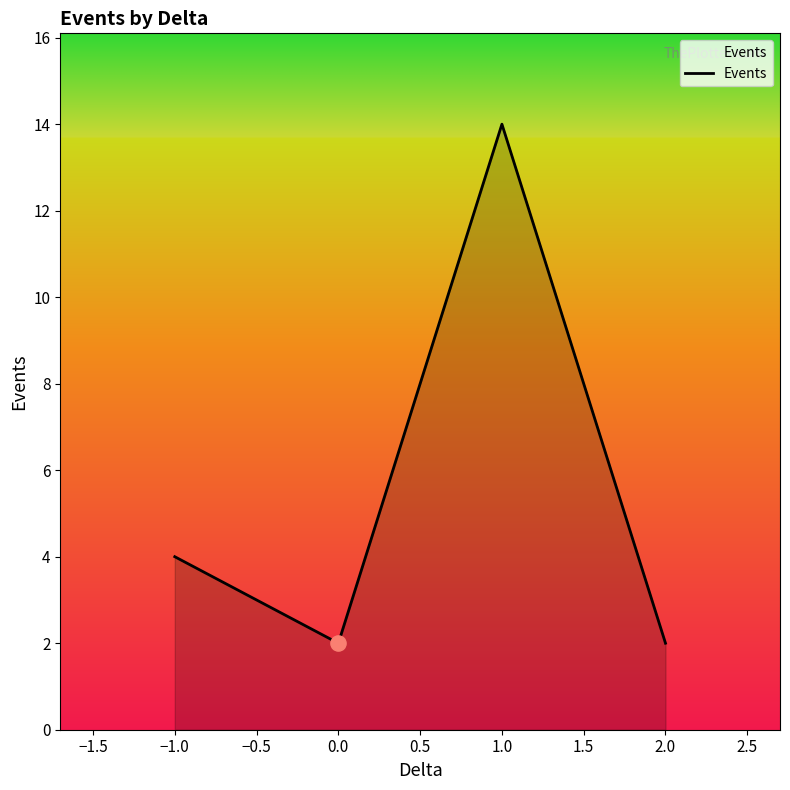

Approximately how many times larger is the value at 1.0 compared to −1.0?

3.5